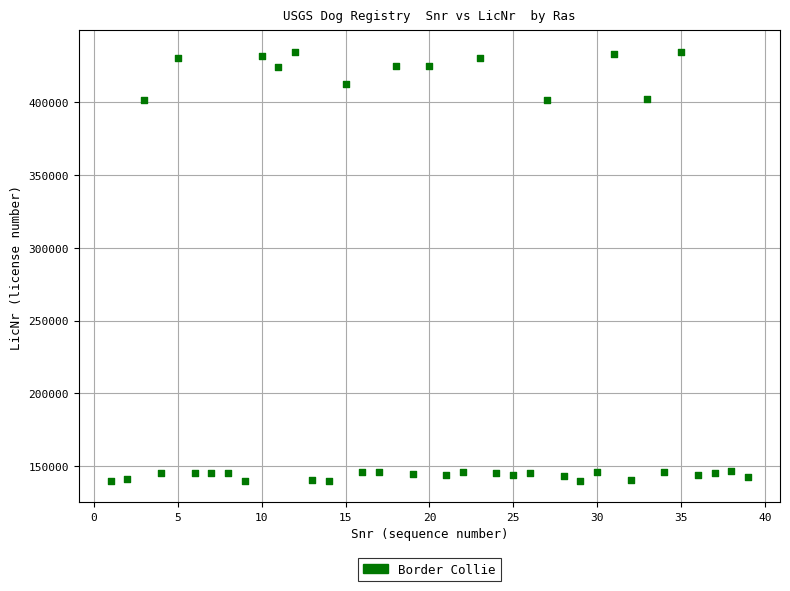

What is the range of Y values (max minus min)?

294548